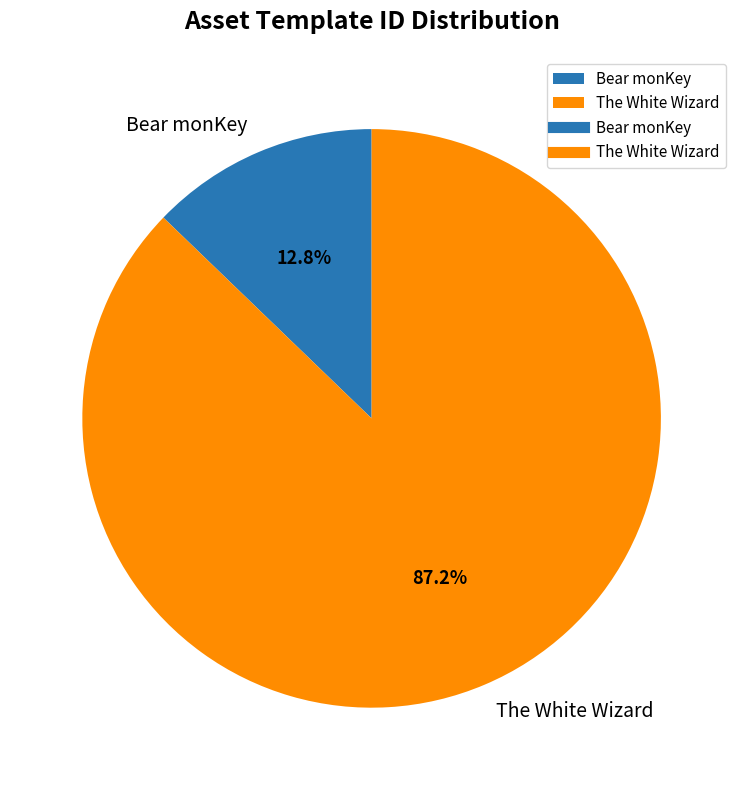

What percentage is the The White Wizard slice, to the nearest percent?

87%